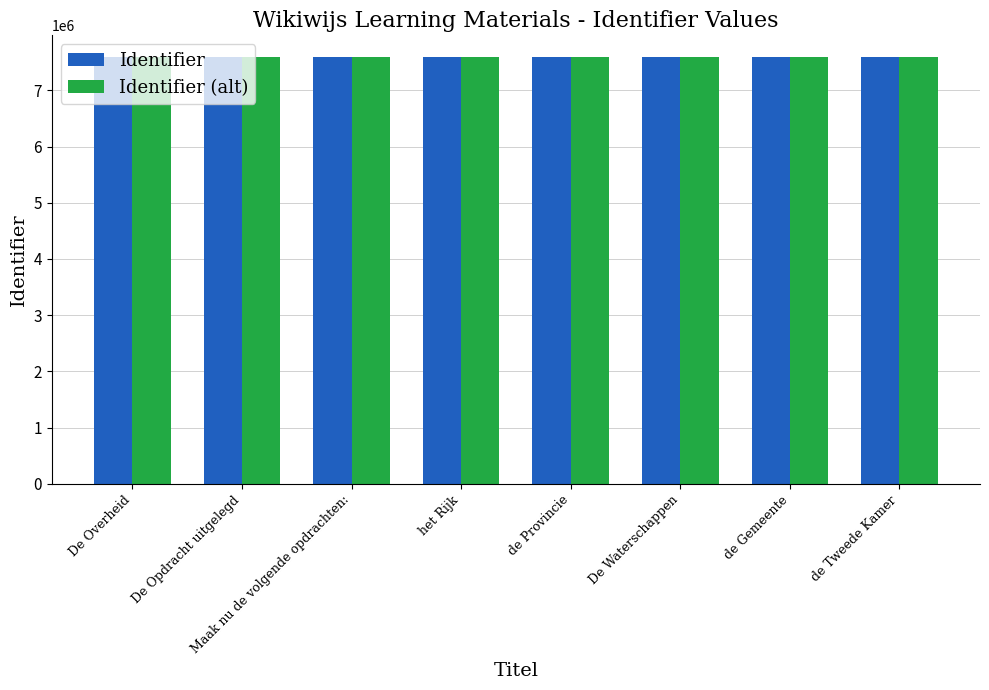

What is the spread (max minus min) of values at De Waterschappen?

2